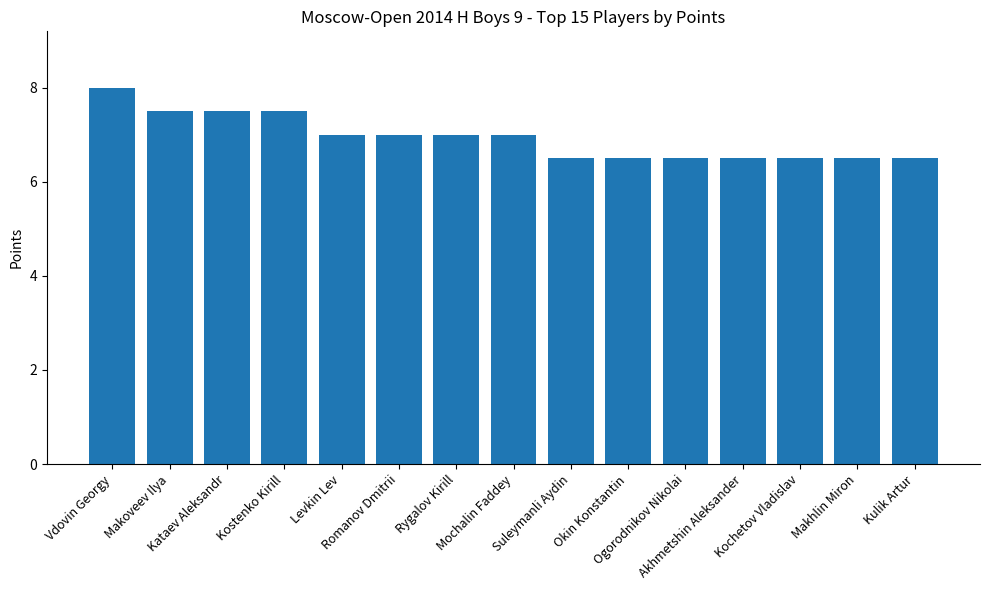

What is the greatest value displayed?

8.0